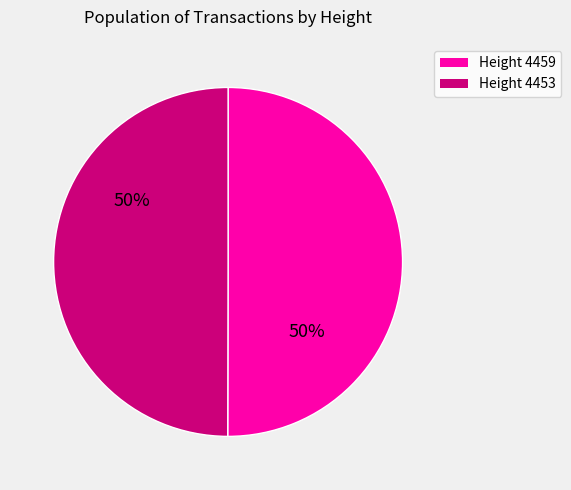

To the nearest percent, what is the average slice percentage?

50%